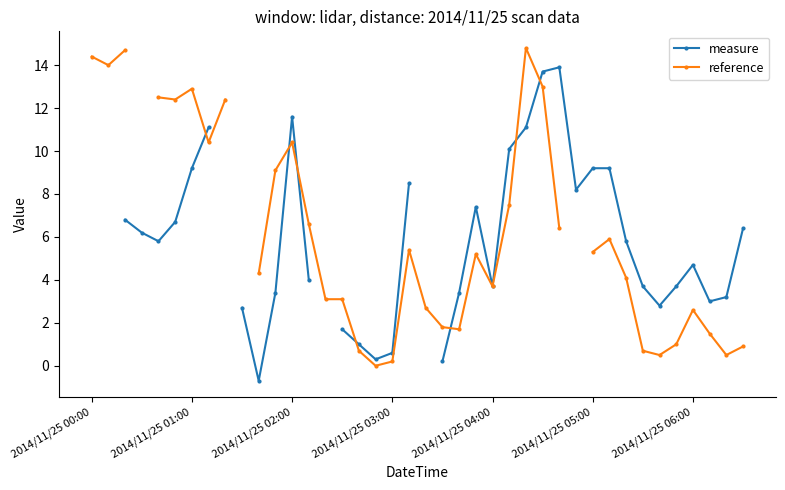

True or false: reference and measure cross at least once.

True